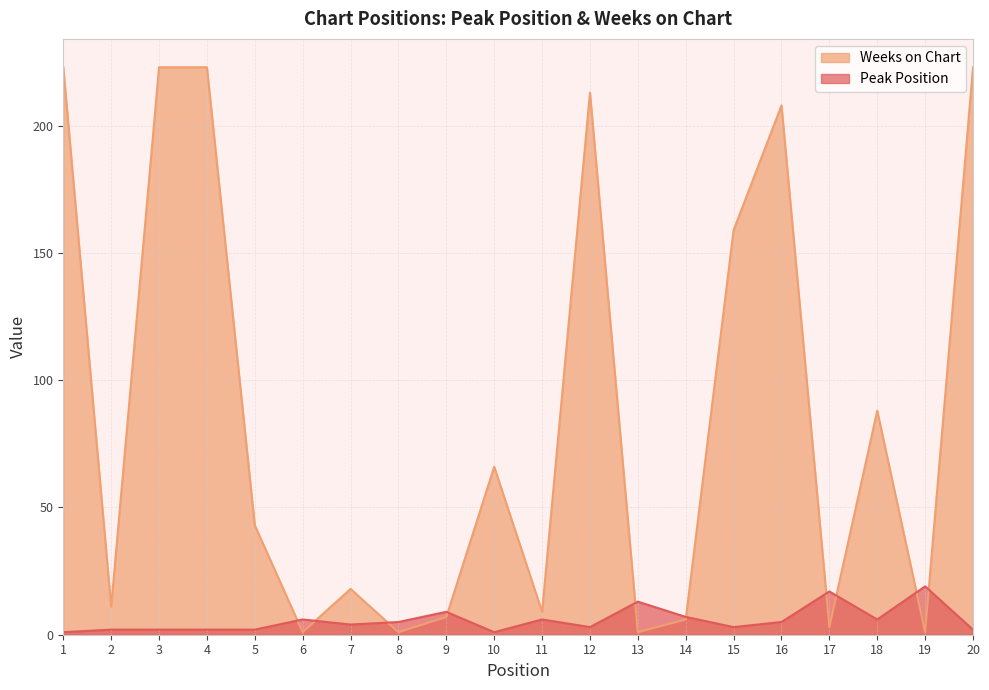

How many times do Peak Position and Weeks on Chart cross each other?

10